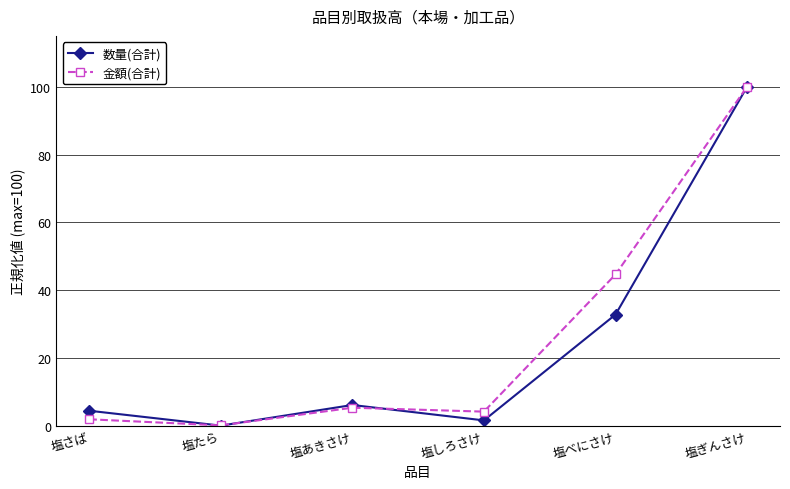

What is the total value across all series at 塩べにさけ?

77.5